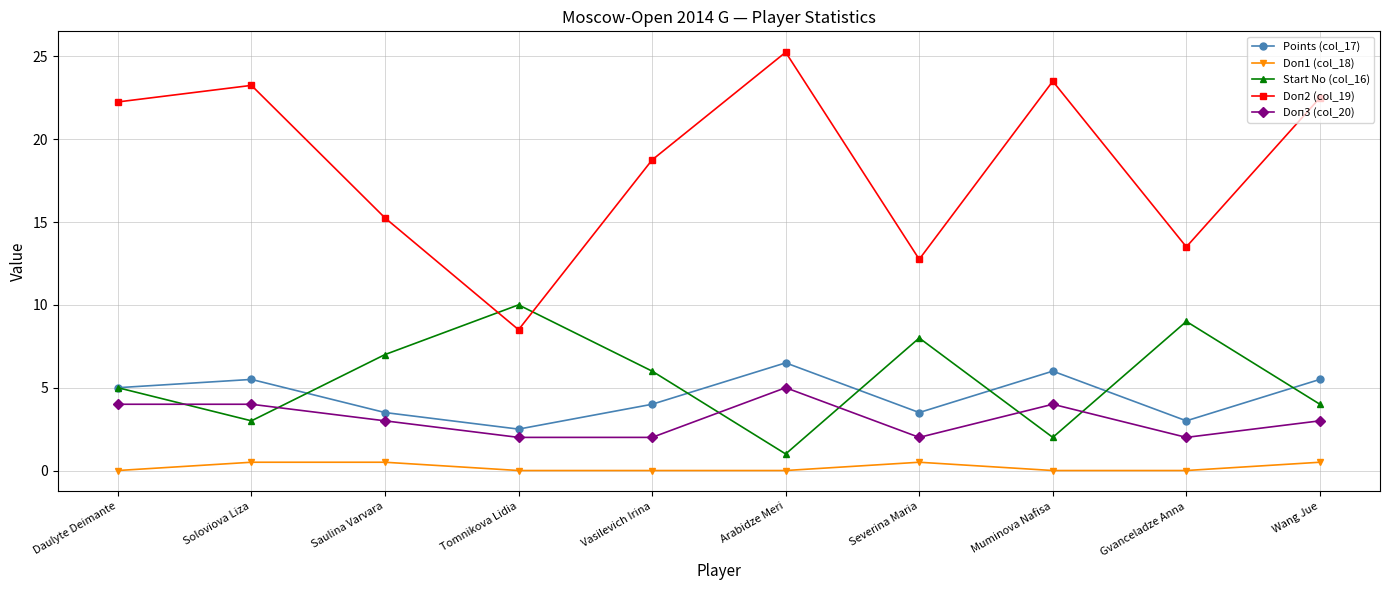

What is the label of the 9th point from the right?

Soloviova Liza